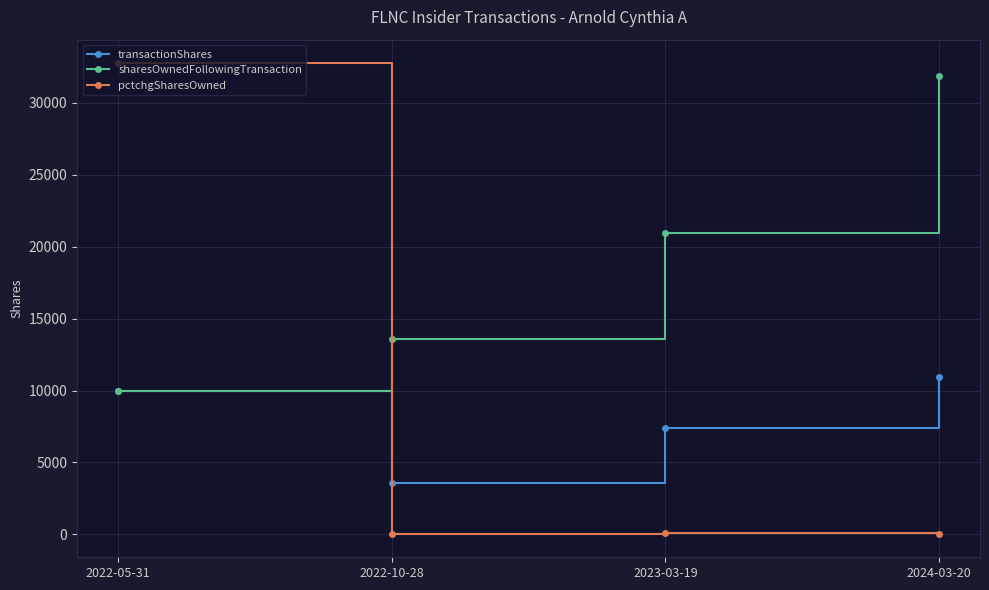

What is the total value across all series at 2022-10-28?

17178